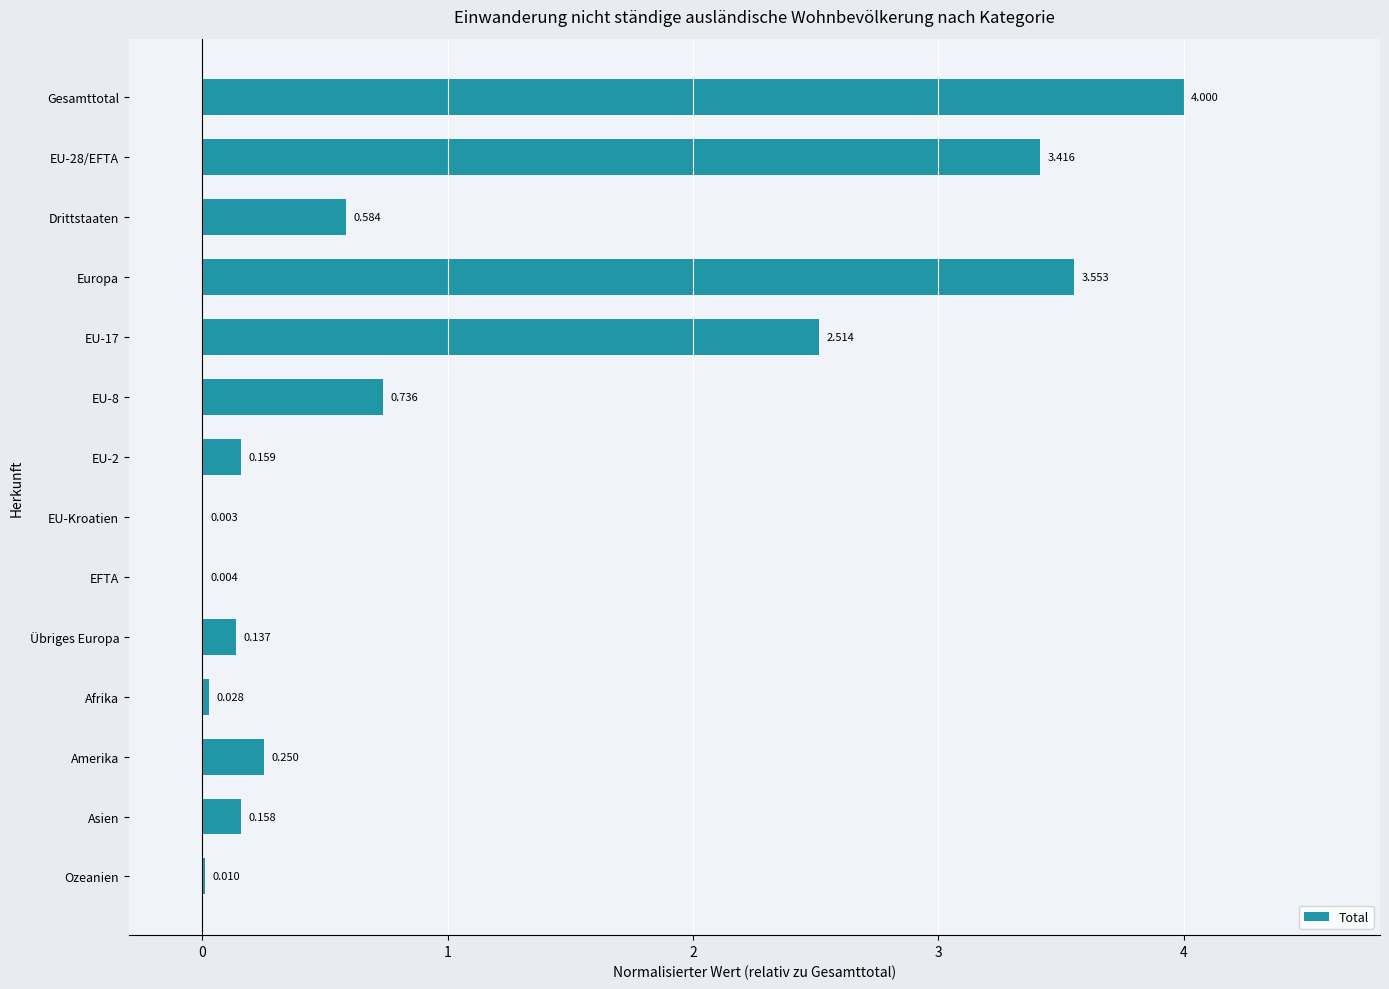

Are the bars horizontal?

Yes